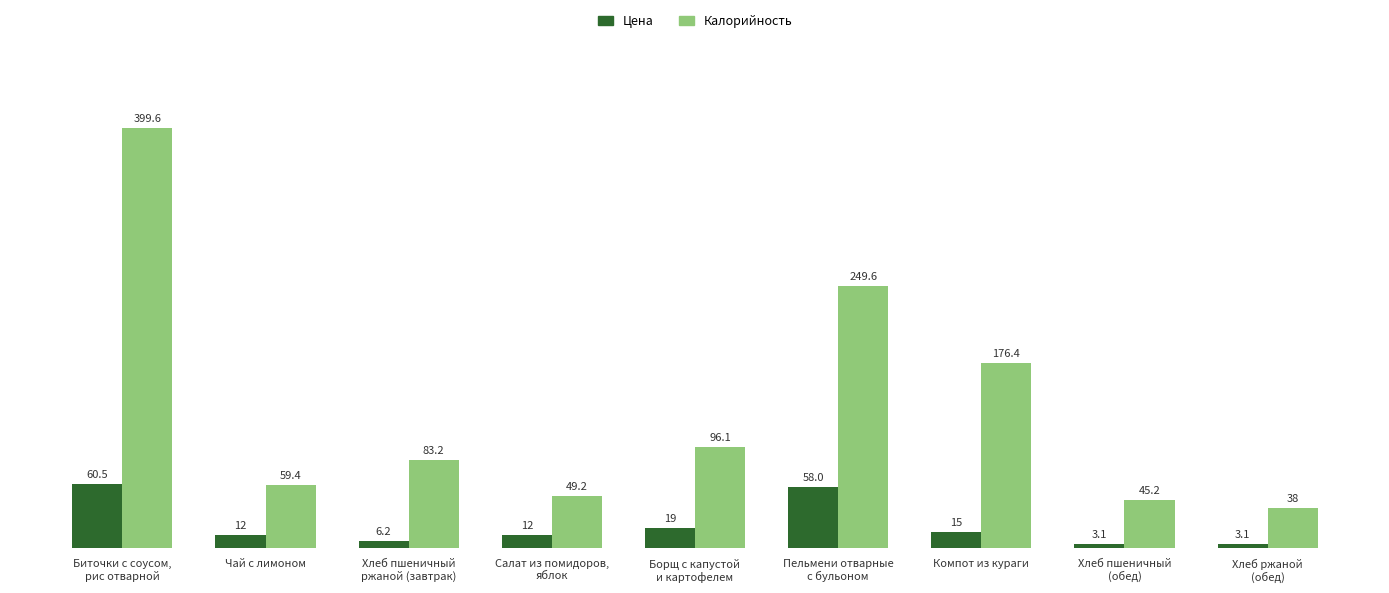

Reading left to right, extract all data points from this chart.

Цена: 60.5	12.0	6.2	12.0	19.0	58.0	15.0	3.1	3.1
Калорийность: 399.6	59.4	83.2	49.2	96.1	249.6	176.4	45.2	38.0